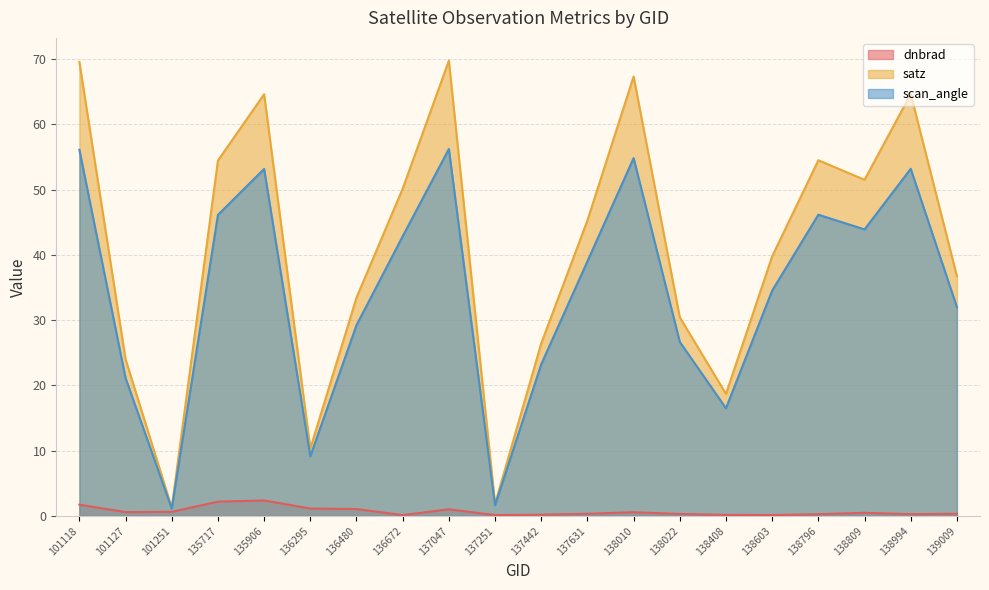

Which series changed the most between 138010 and 138809?

satz